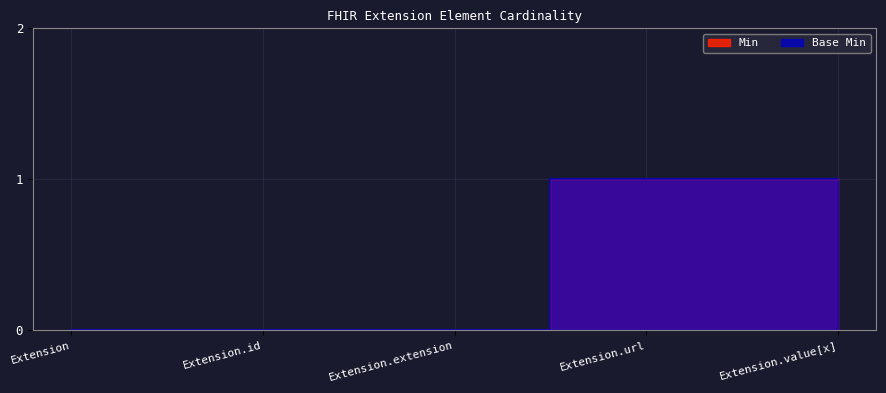

True or false: Base Min has a value of 0 at Extension.

True